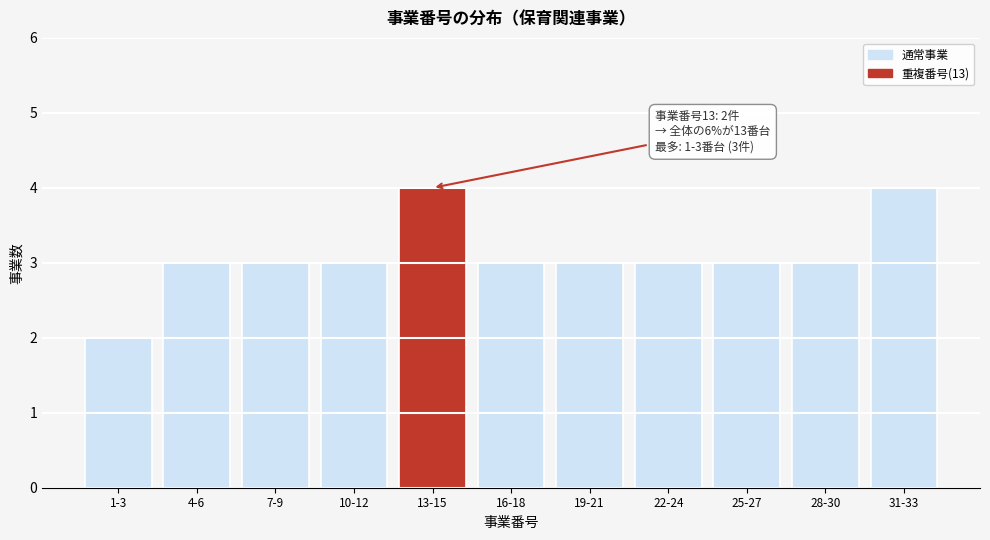

Reading left to right, extract all data points from this chart.

1-3=2	4-6=3	7-9=3	10-12=3	13-15=4	16-18=3	19-21=3	22-24=3	25-27=3	28-30=3	31-33=4